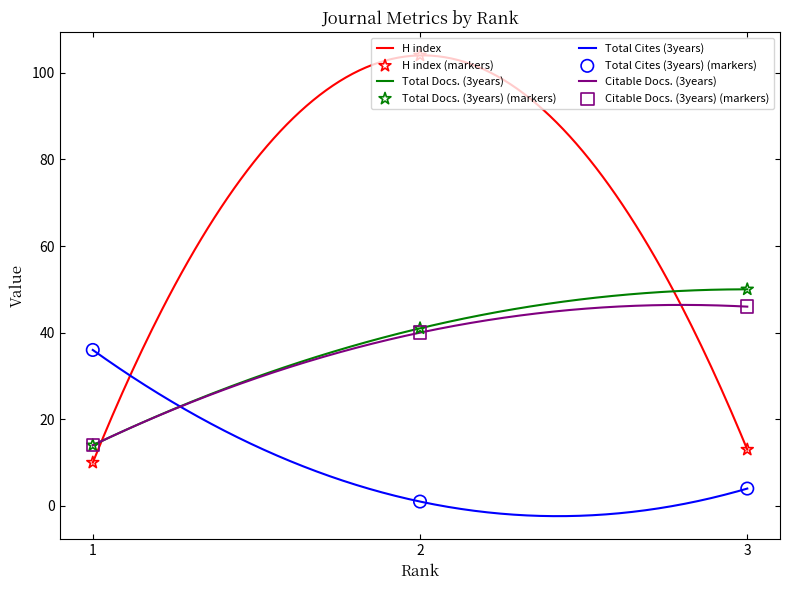

Which series reaches the maximum Y coordinate?

H index